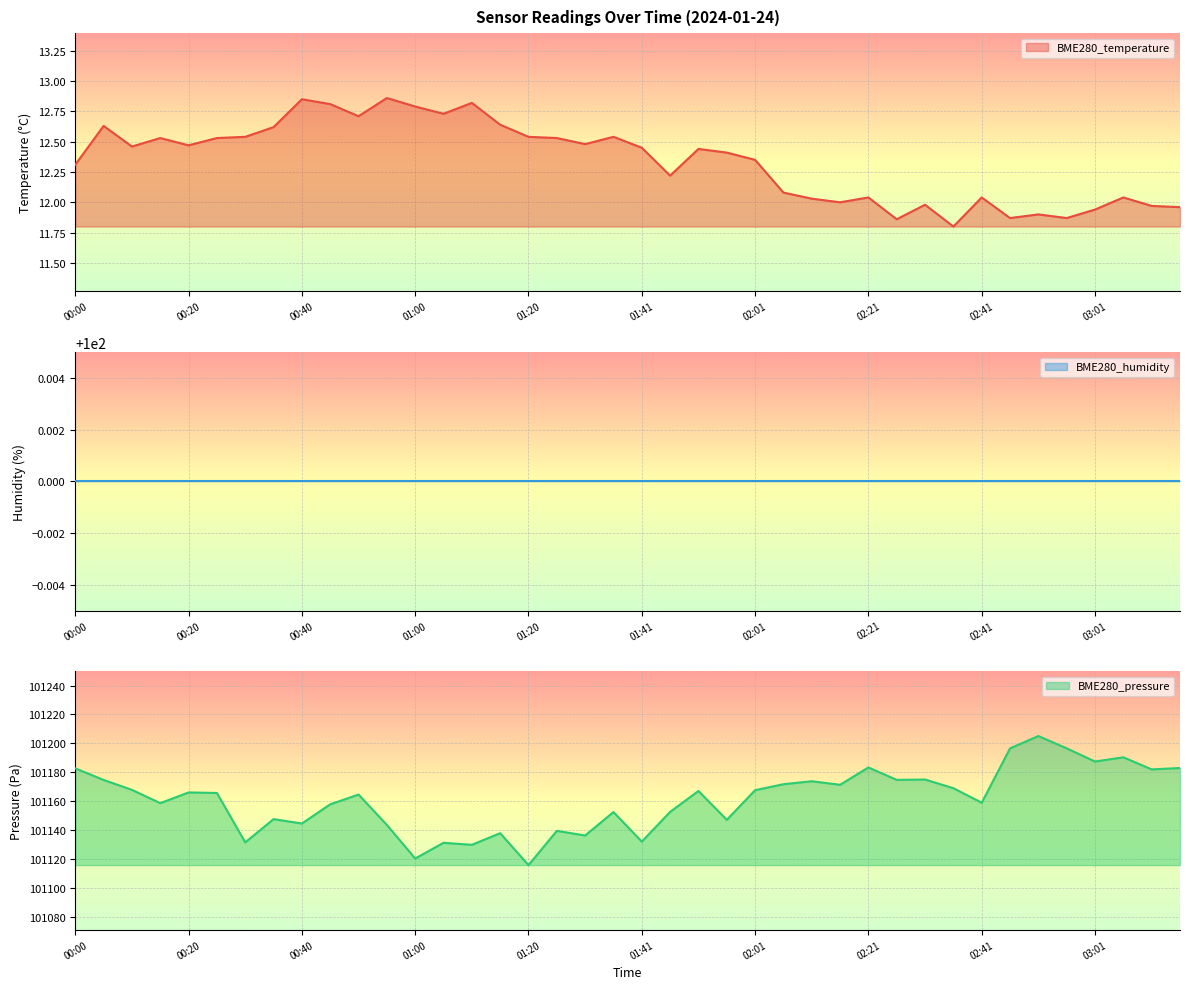

The BME280_temperature series shows 7.7 at 00:20. True or false?

False